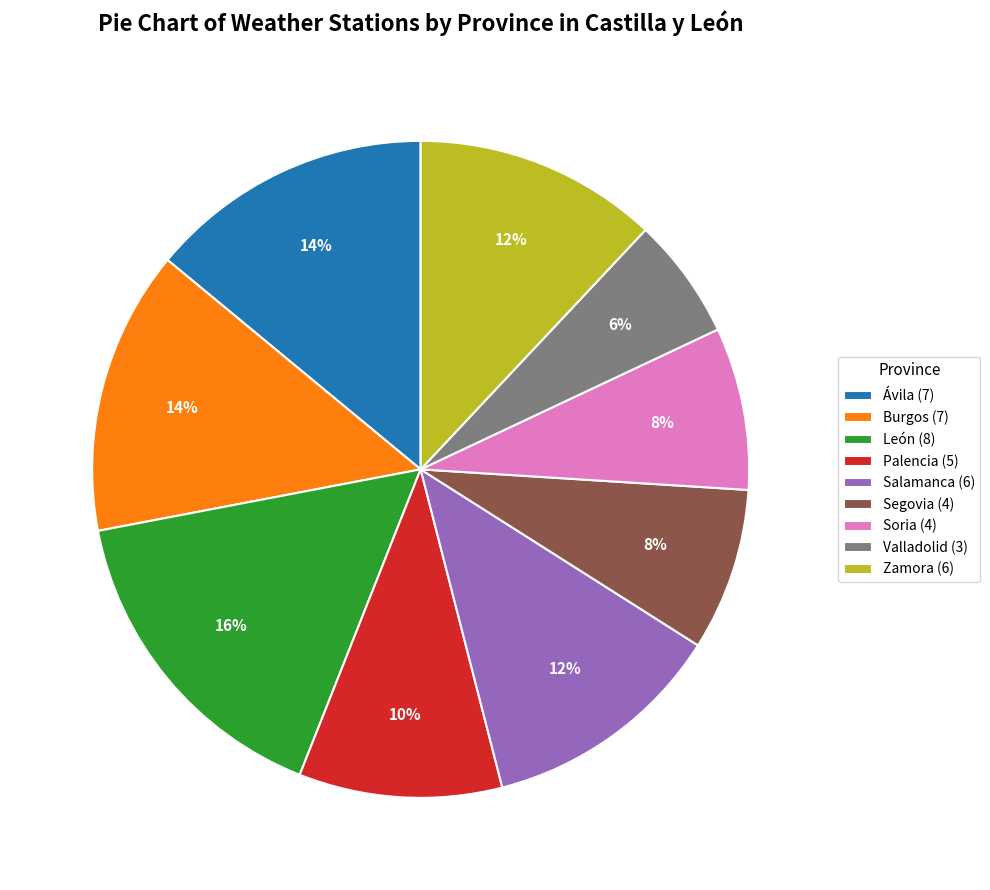

Count the number of slices in the pie.

9